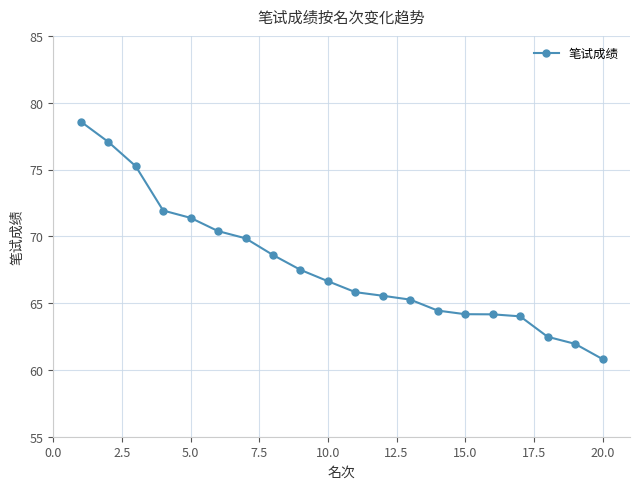

What is the smallest value displayed?

60.8